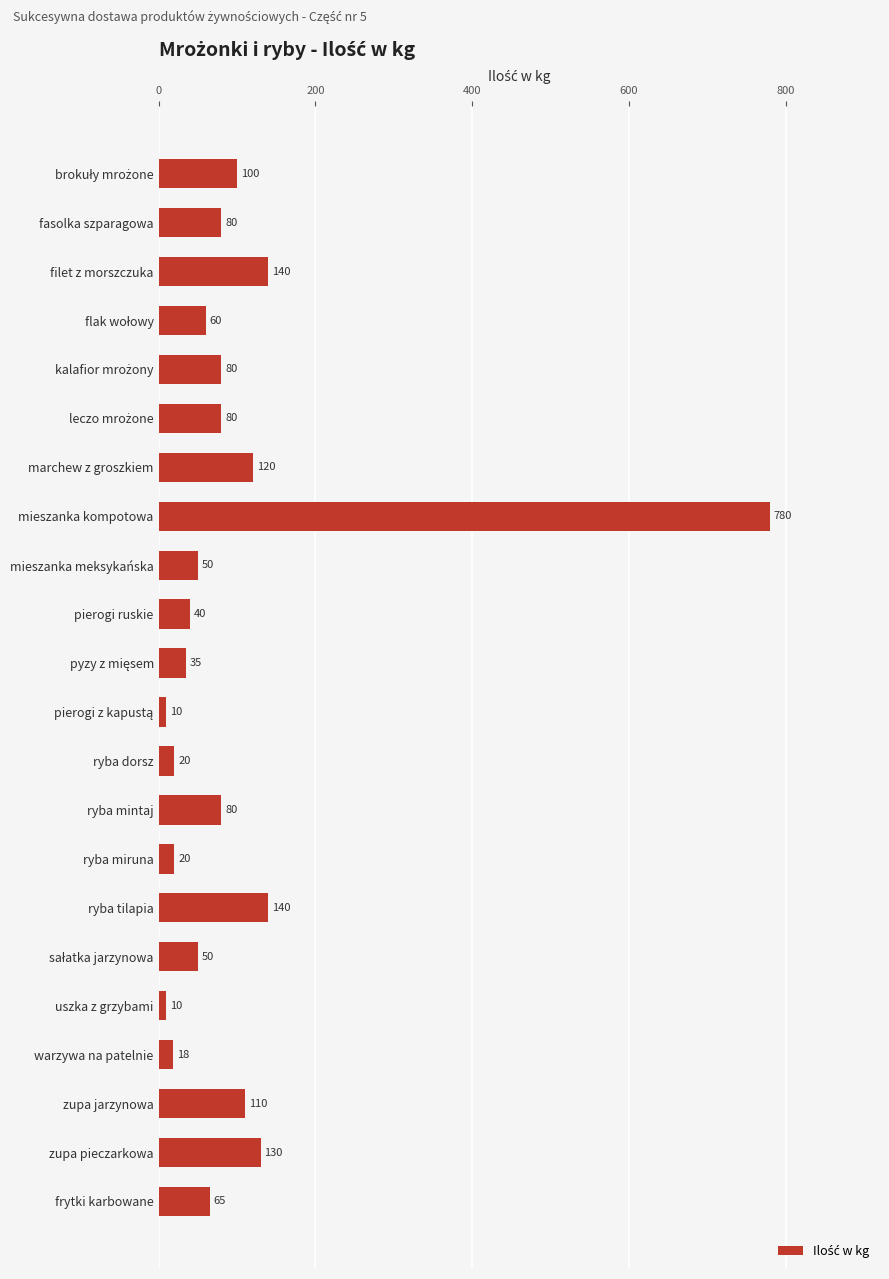

Which category has the highest value across all series?

mieszanka kompotowa